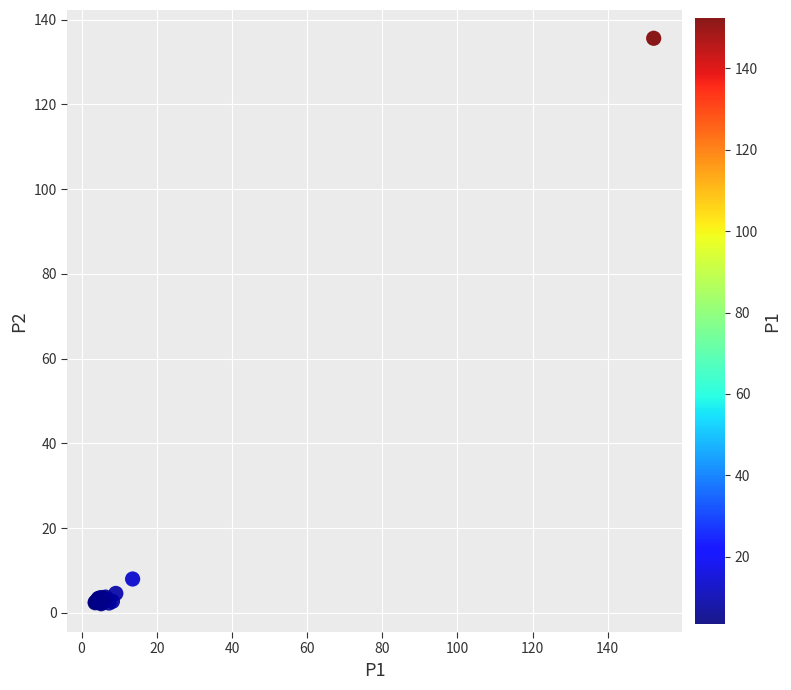

What Y value in the scatter plot is closest to 68?

8.0